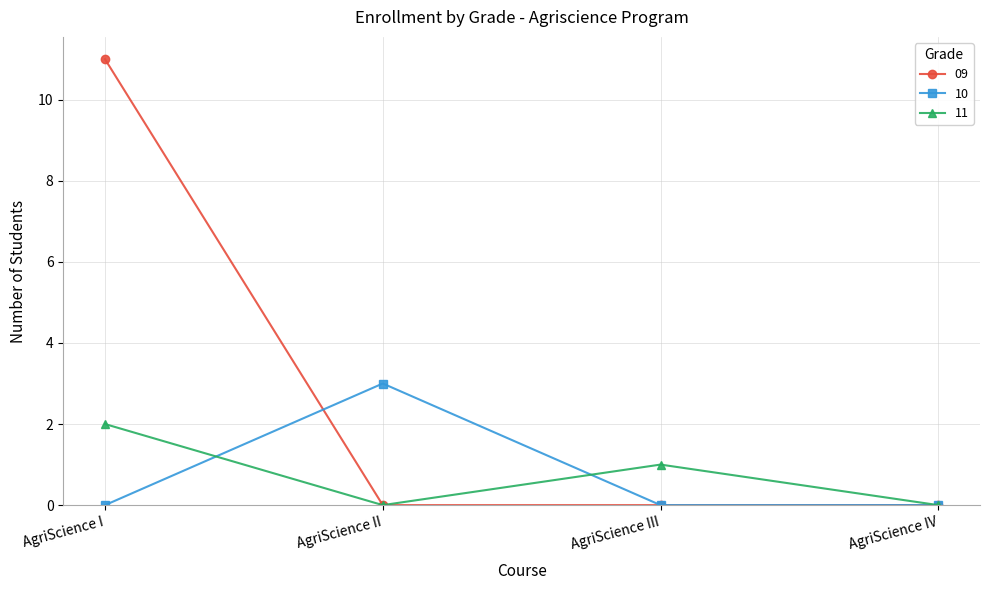

What are all the series names shown in the legend?

09, 10, 11